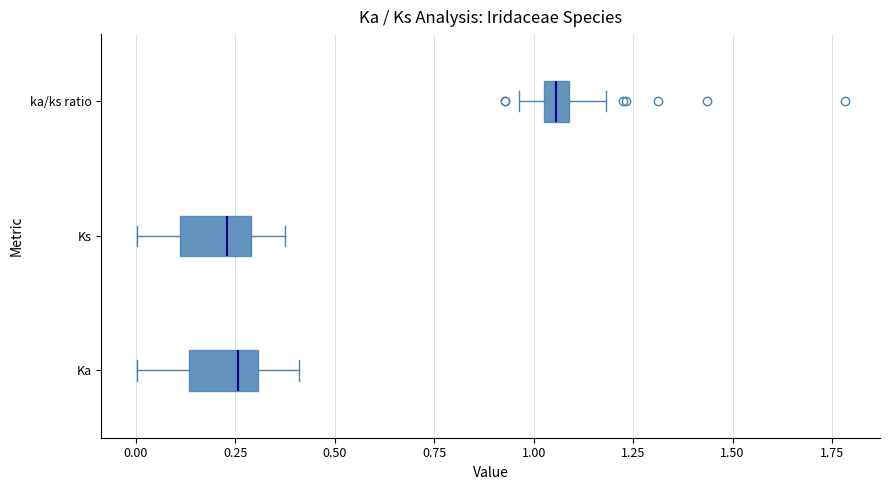

Where is the left edge of the box for ka/ks ratio on the x-axis? The values are not printed on the chart, so give them approximately, as read against the axis.

1.05